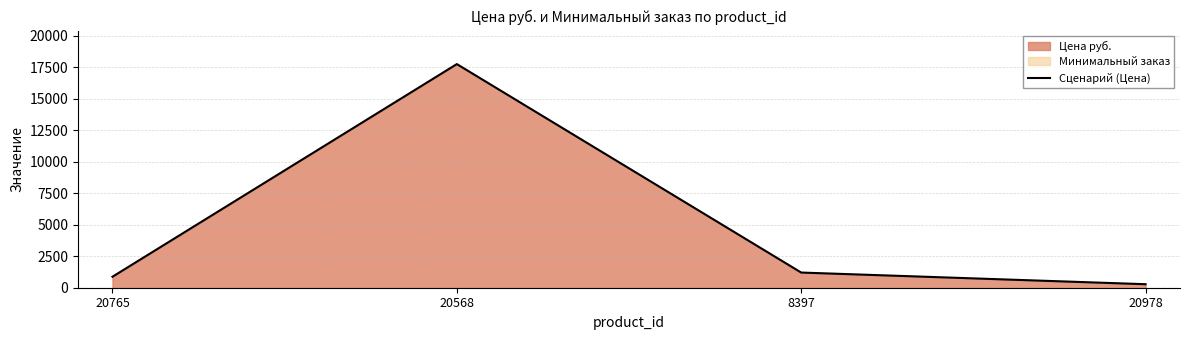

Which has a higher value, 8397 or 20568?

20568